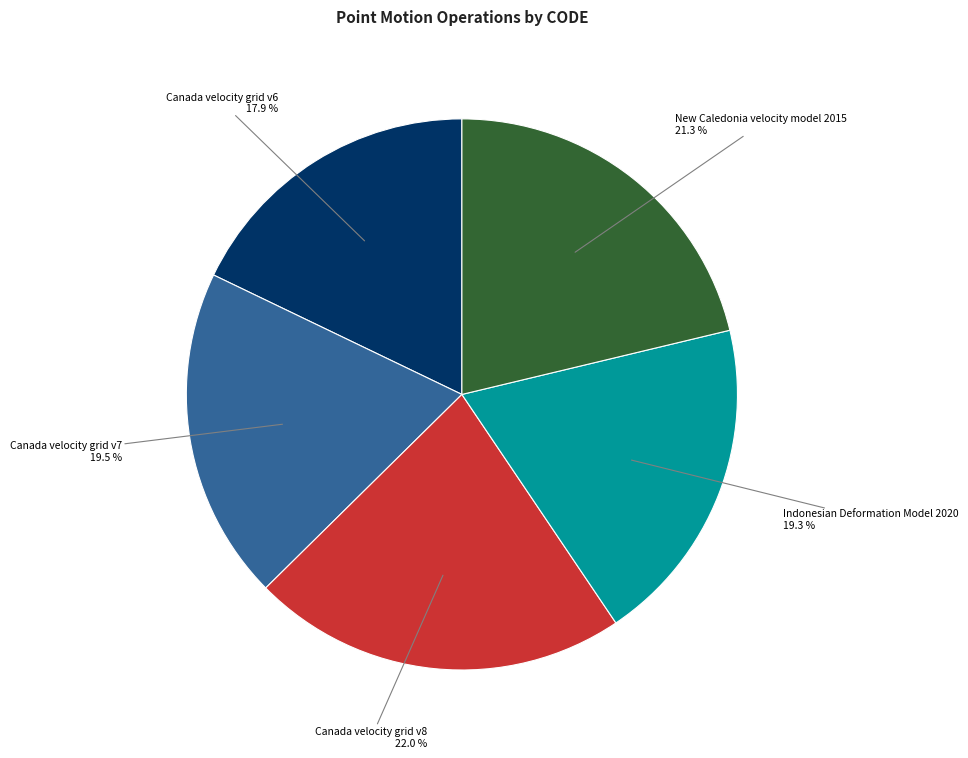

Is there a majority slice in this chart?

No